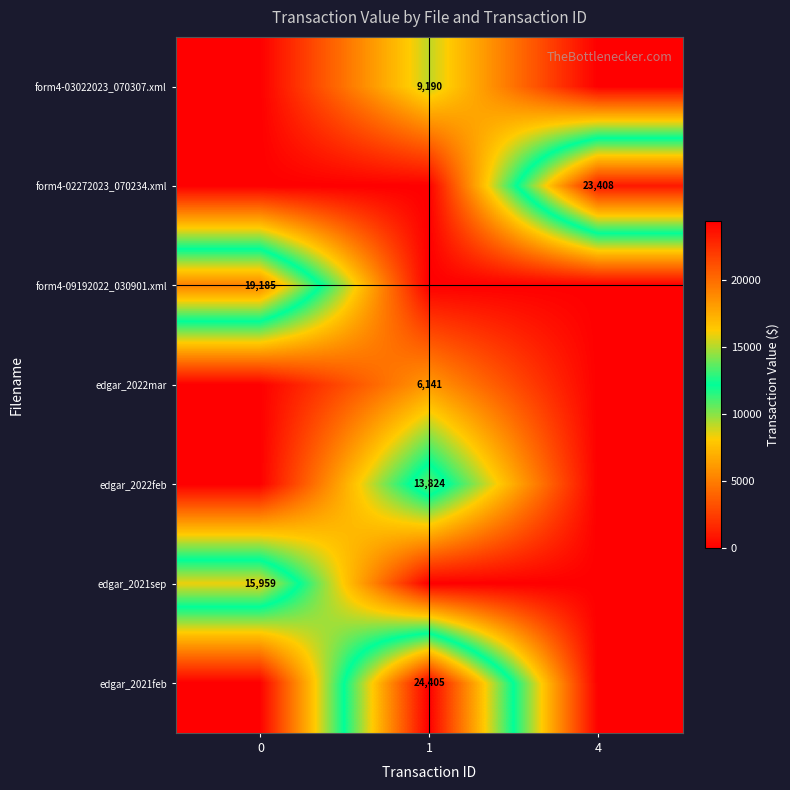

Which has a higher value, 4 or 1?

1